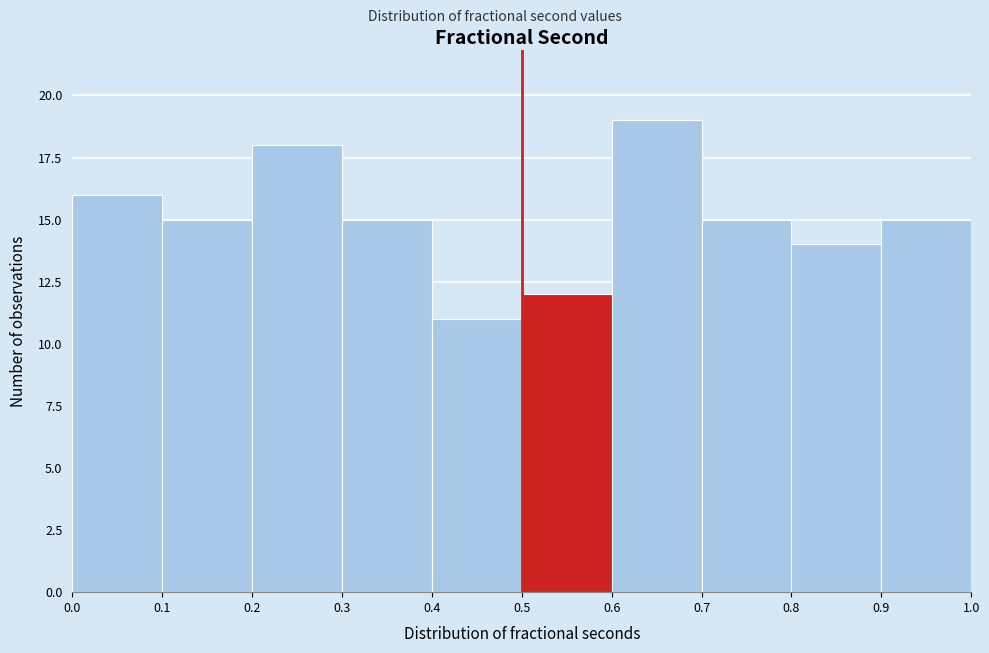

Reading left to right, transcribe this chart: for each bar, give the range it covers on the x-axis and its height. The values are not printed on the chart, so give them approximately, as read against the axis.

0.0 to 0.1: 16
0.1 to 0.2: 15
0.2 to 0.3: 18
0.3 to 0.4: 15
0.4 to 0.5: 11
0.5 to 0.6: 12
0.6 to 0.7: 19
0.7 to 0.8: 15
0.8 to 0.9: 14
0.9 to 1.0: 15